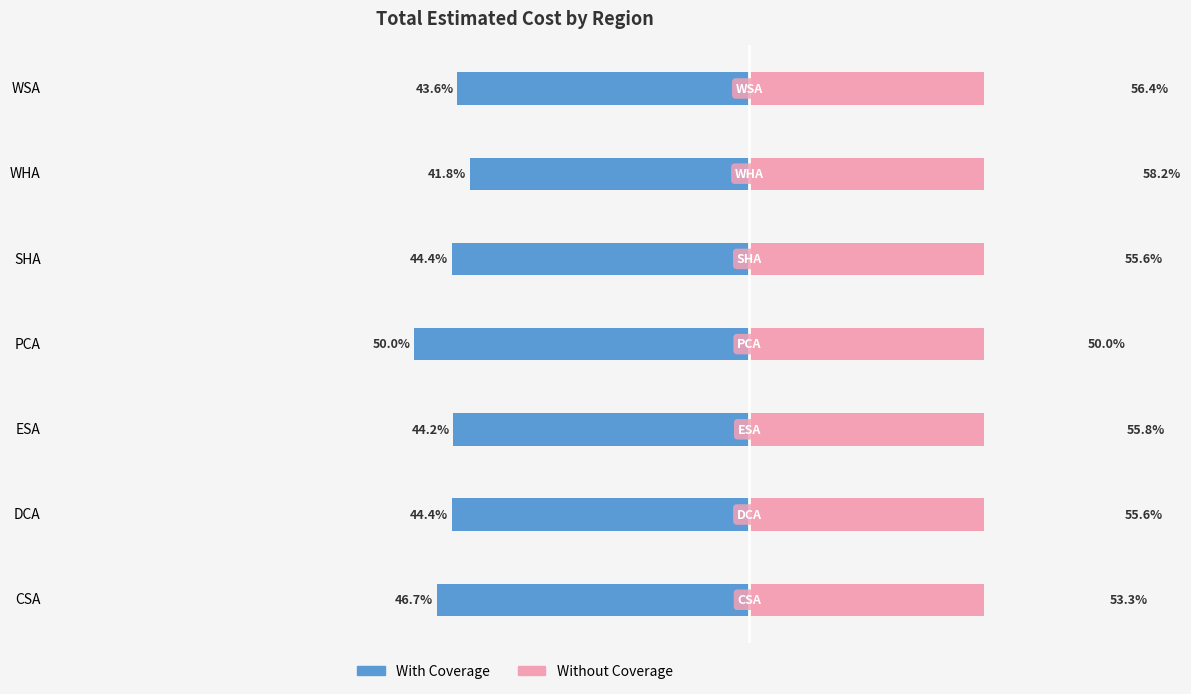

Rank the series by their maximum value, from highest to lowest.

Without Coverage, With Coverage